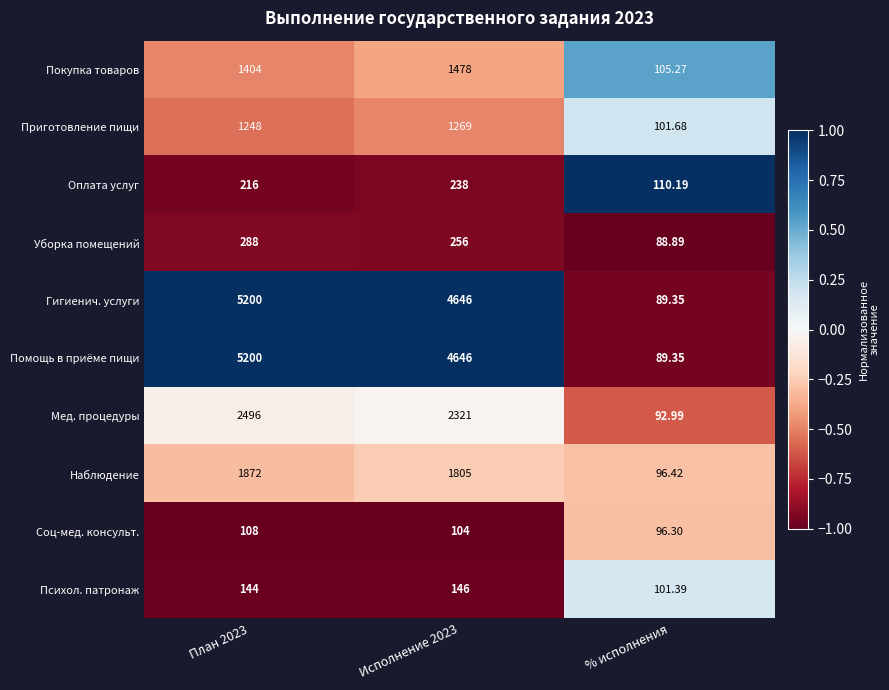

Which category has the lowest value across all series?

% исполнения